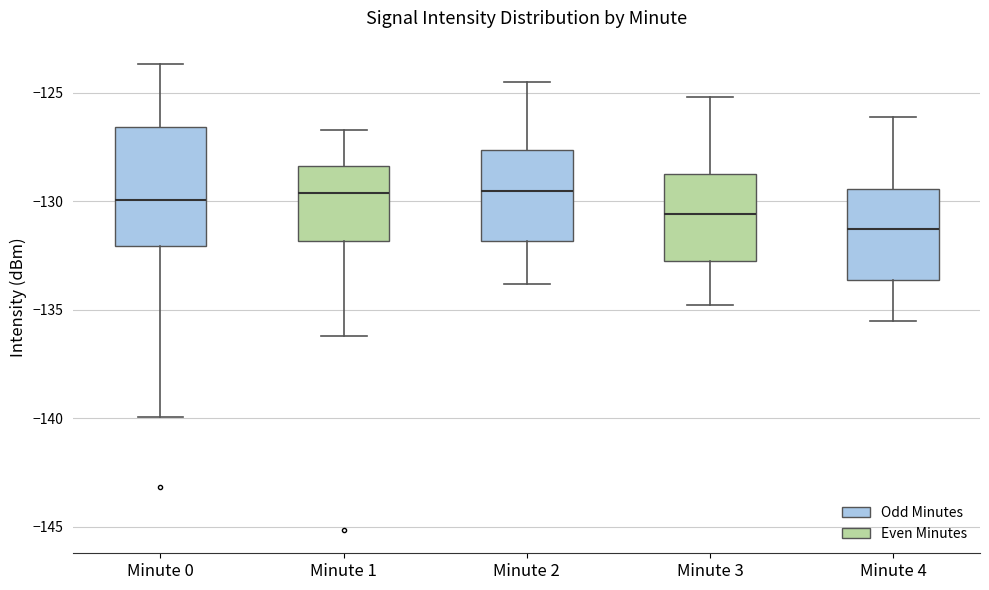

Reading left to right, read every box against the y-axis: the position of its median line, the range the box covers, and the ends of its whiskers. The values are not printed on the chart, so give them approximately, as read against the axis.

Minute 0: median -130.0, box -132.0 to -126.5, whiskers -140.0 to -123.5
Minute 1: median -129.5, box -132.0 to -128.5, whiskers -136.0 to -126.5
Minute 2: median -129.5, box -132.0 to -127.5, whiskers -134.0 to -124.5
Minute 3: median -130.5, box -133.0 to -128.5, whiskers -135.0 to -125.0
Minute 4: median -131.5, box -133.5 to -129.5, whiskers -135.5 to -126.0